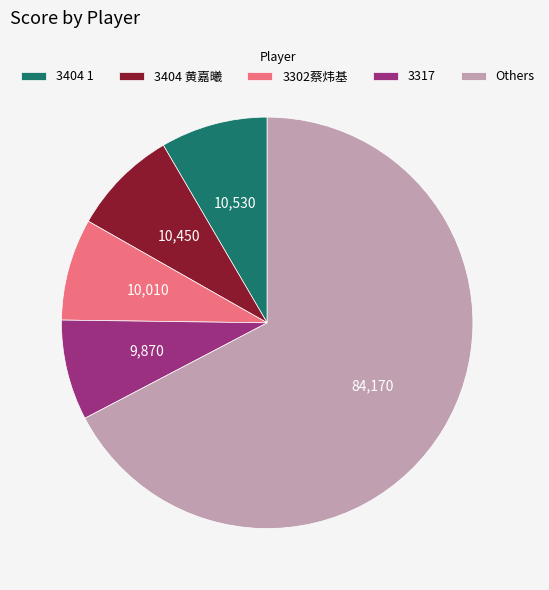

Which category has the biggest portion of the pie?

Others